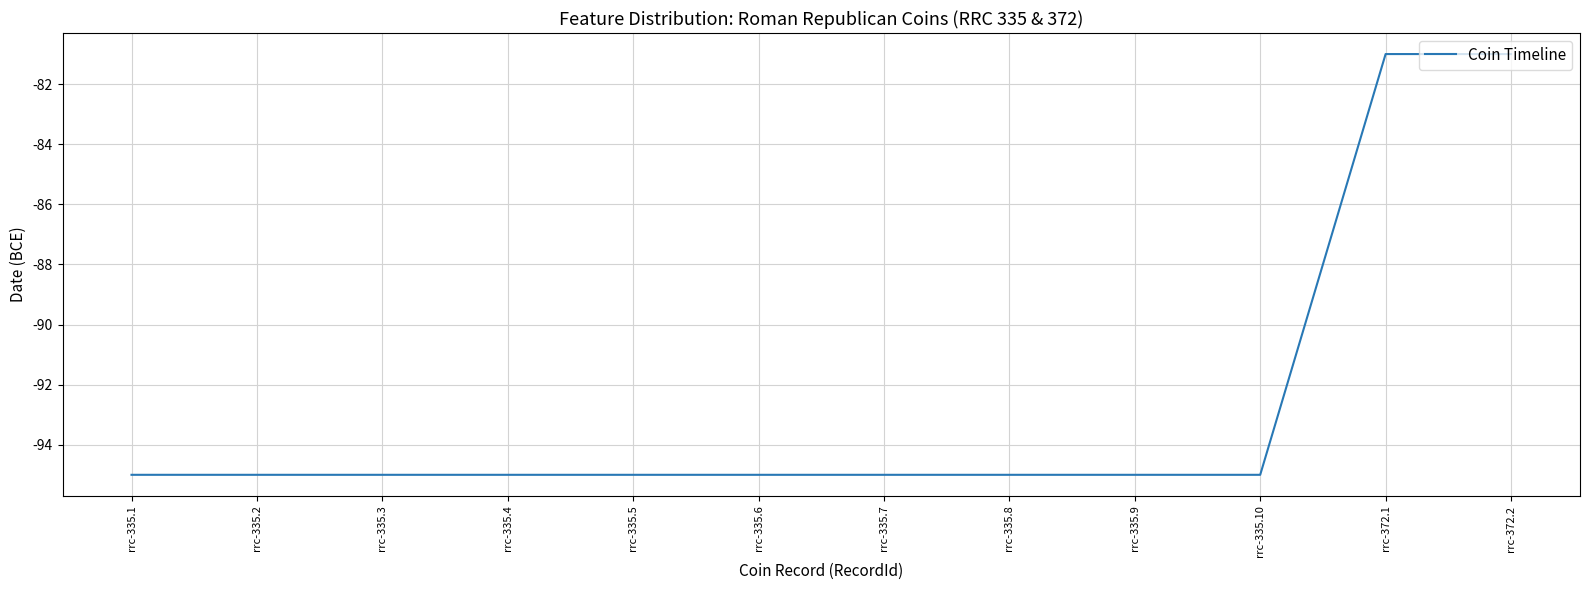

The value at rrc-335.7 is -95. True or false?

True